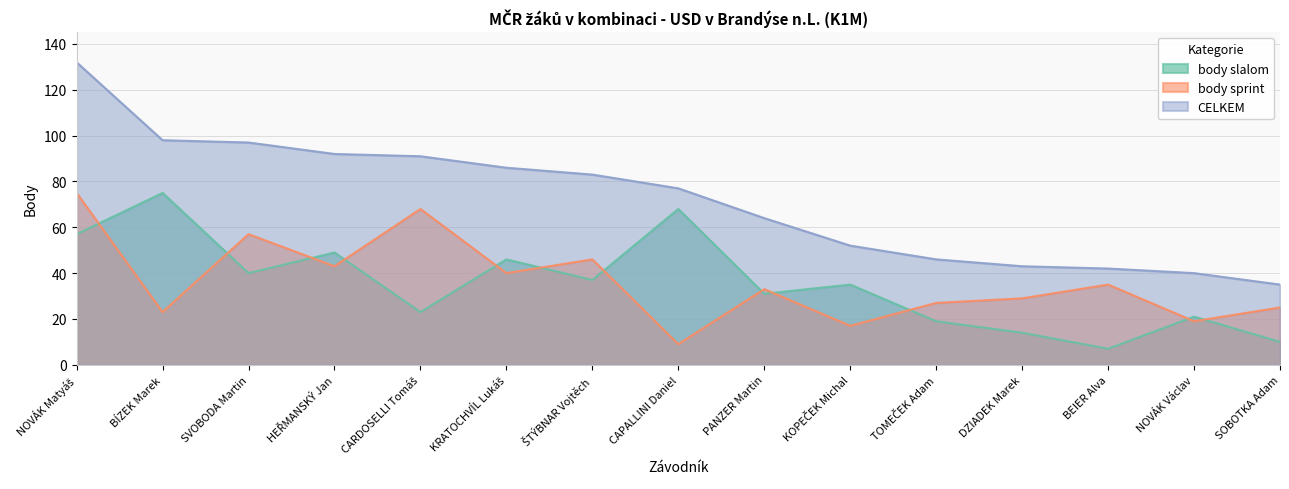

Where does the CELKEM series first go above 77?

NOVÁK Matyáš